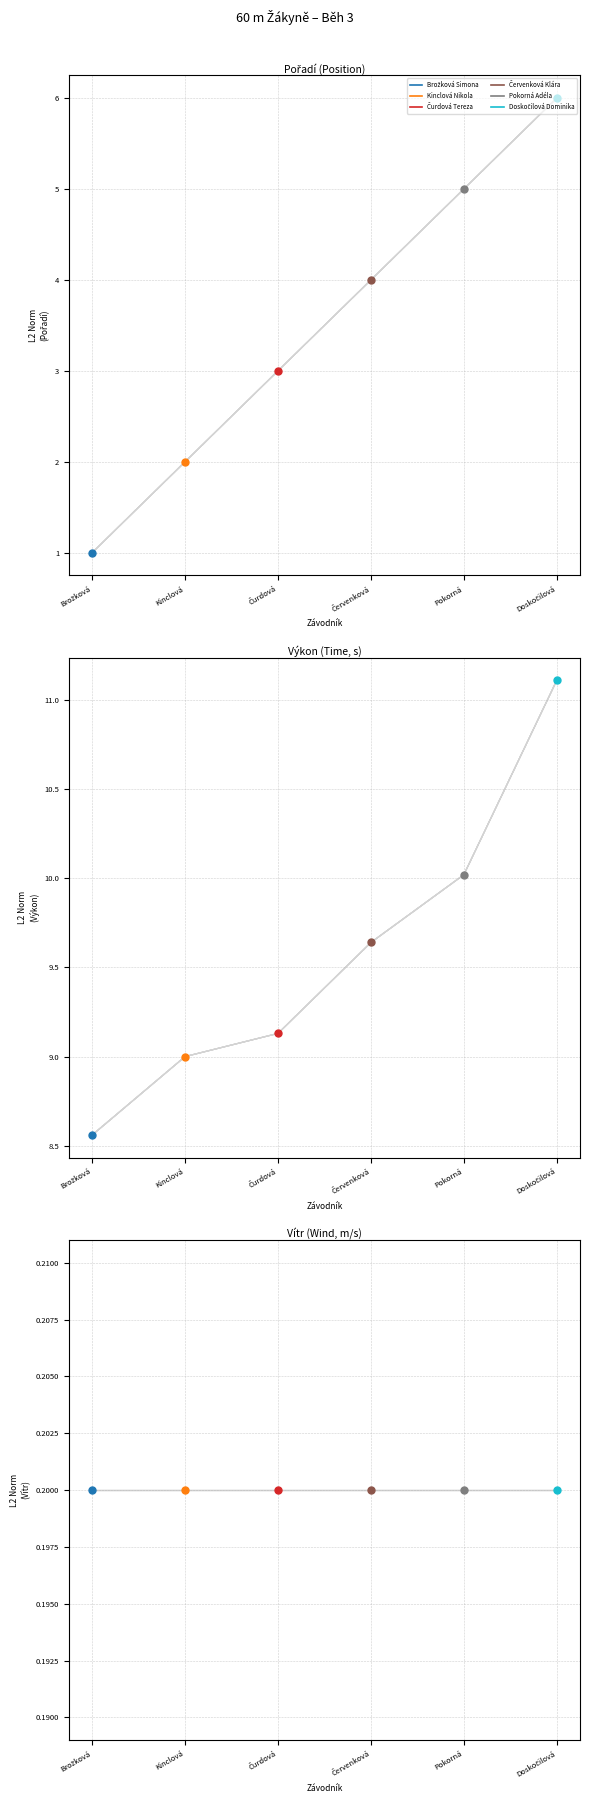

True or false: Doskočilová Dominika has a value of 6.0 at Pořadí.

True